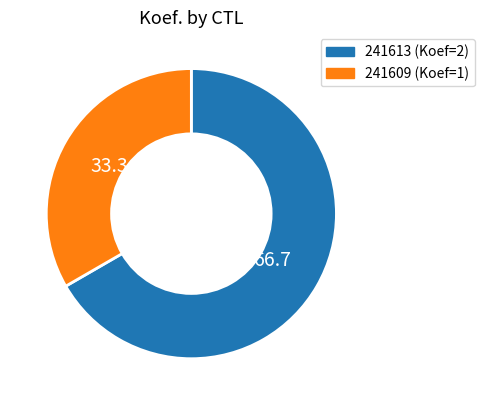

Rank the categories by value from highest to lowest.

241613, 241609